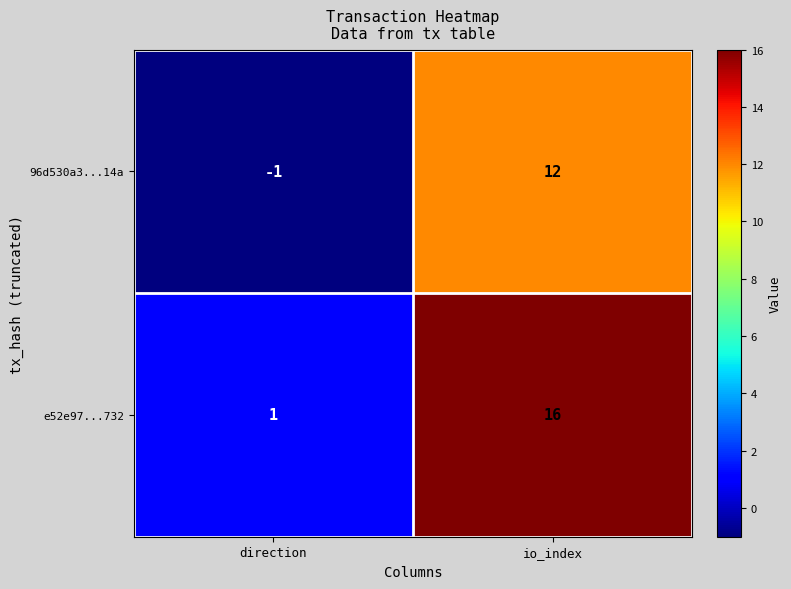

Rank the series at io_index from highest to lowest value.

e52e97...732, 96d530a3...14a